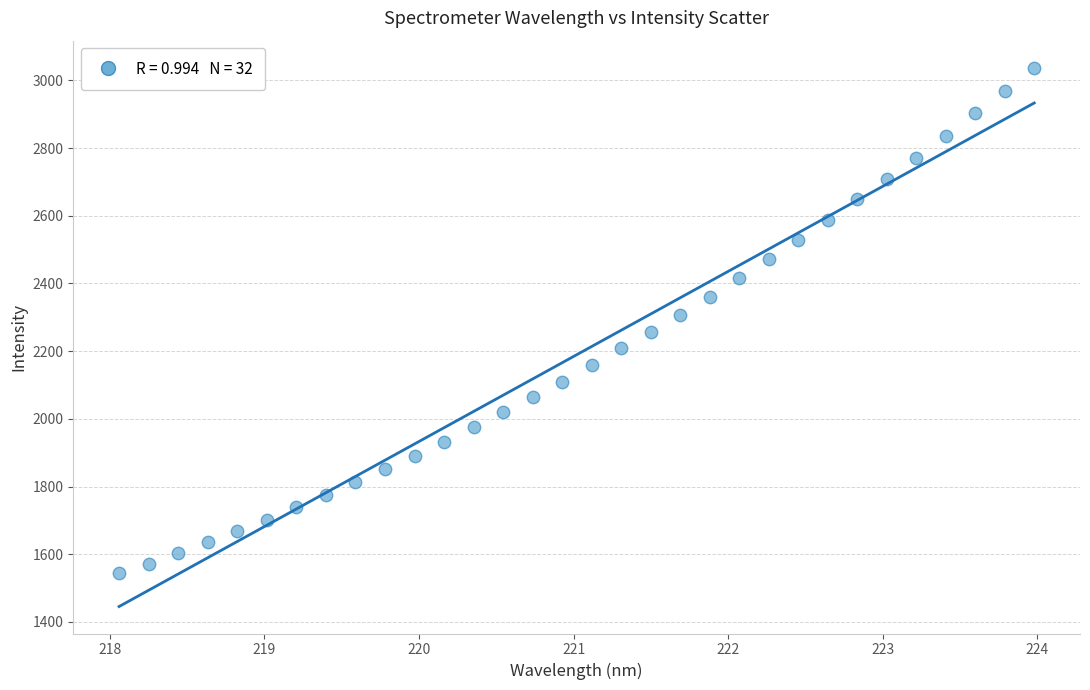

What is the range of X values (max minus min)?

5.9